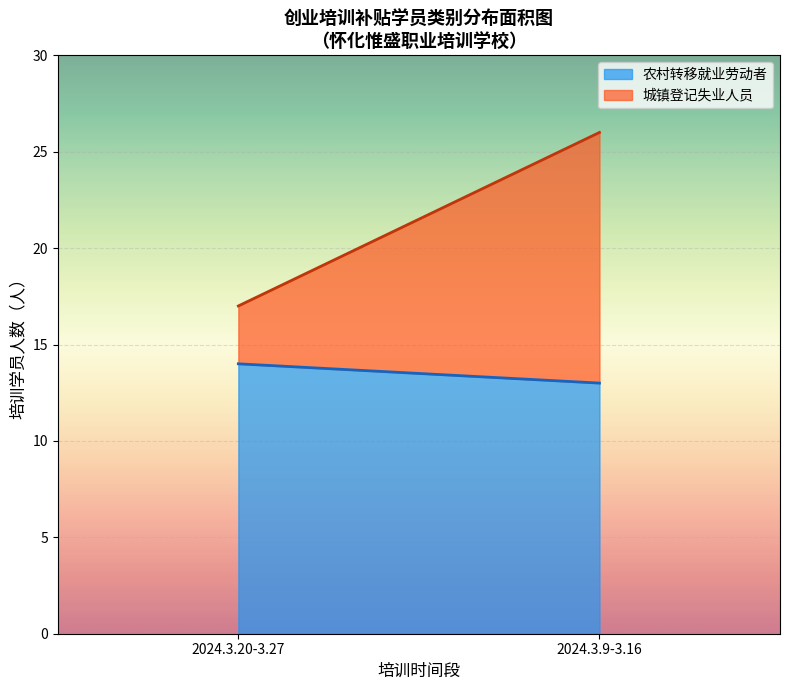

Reading right to left, transcribe the values for 农村转移就业劳动者.

13	14